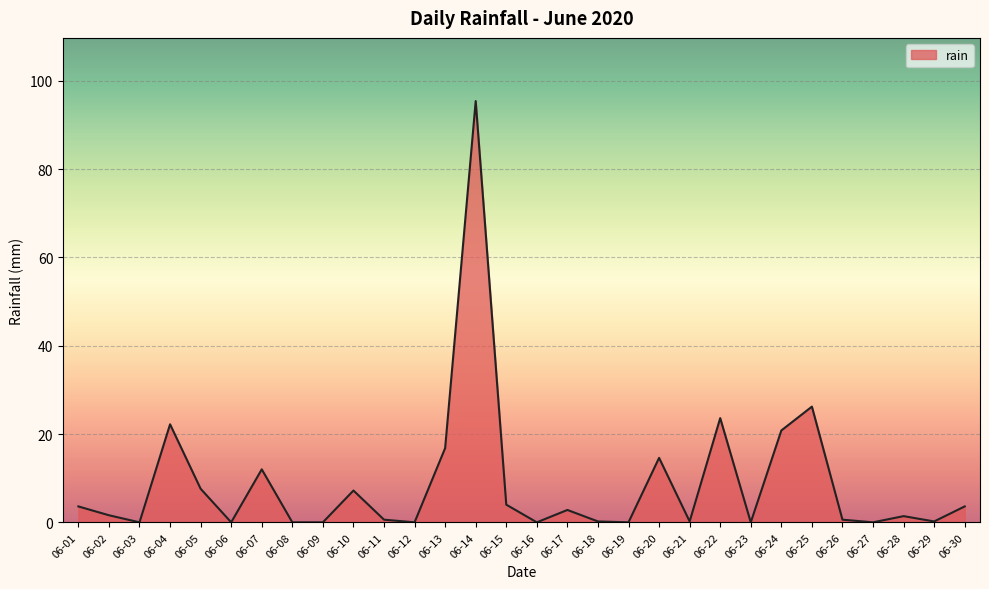

What is the difference between the maximum and minimum values?

95.4